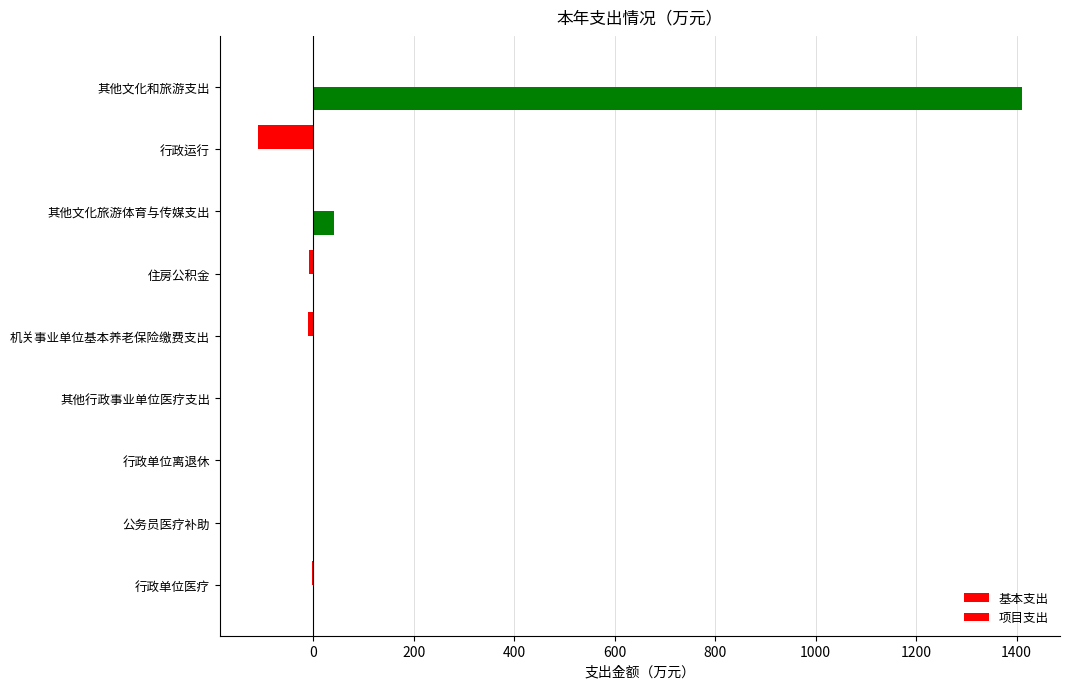

At how many categories does at least one series exceed 1028?

1